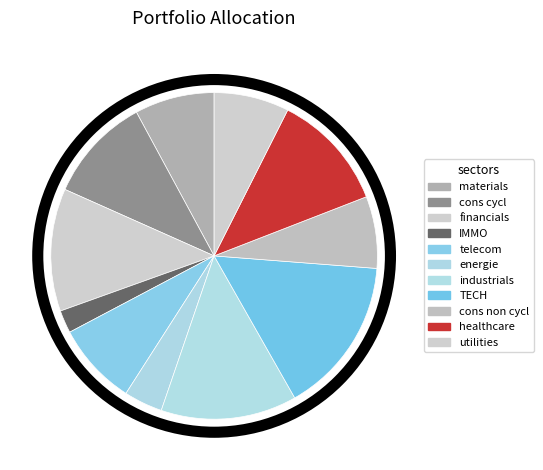

How many segments does this pie chart have?

11